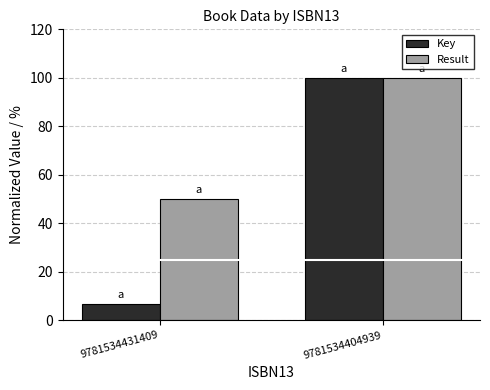

The Key series shows 64.7 at 9781534404939. True or false?

False